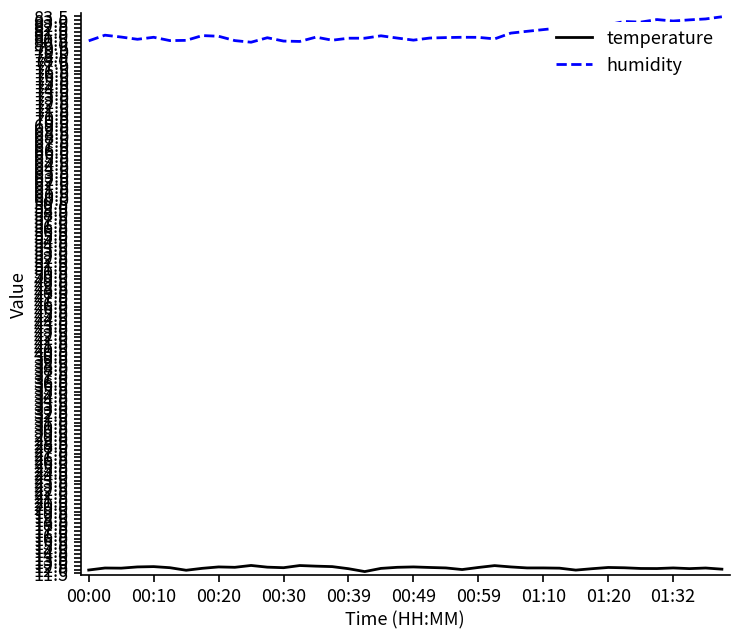

List the series in order of their overall mean, highest first.

humidity, temperature